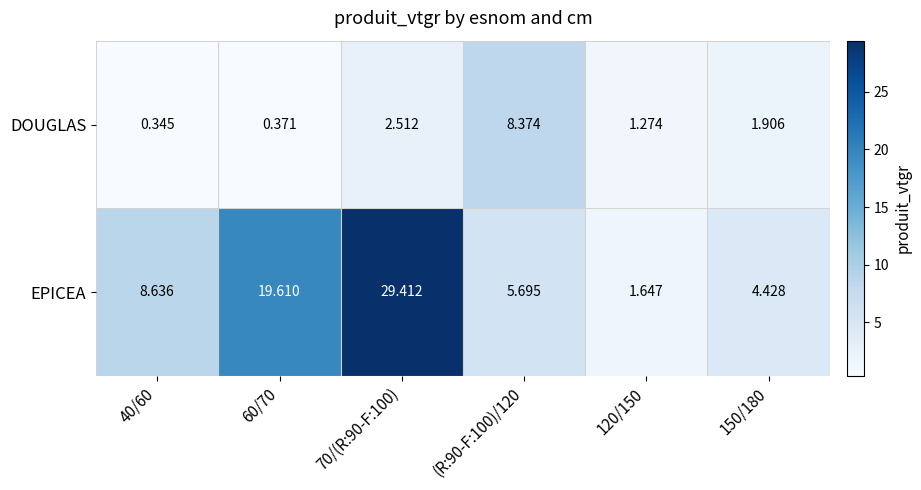

At 150/180, list the series in order from largest to smallest.

EPICEA, DOUGLAS